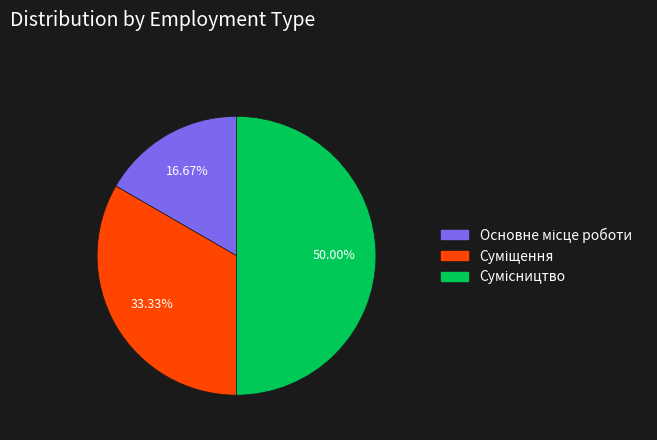

What is the change in value from Суміщення to Сумісництво?

+1